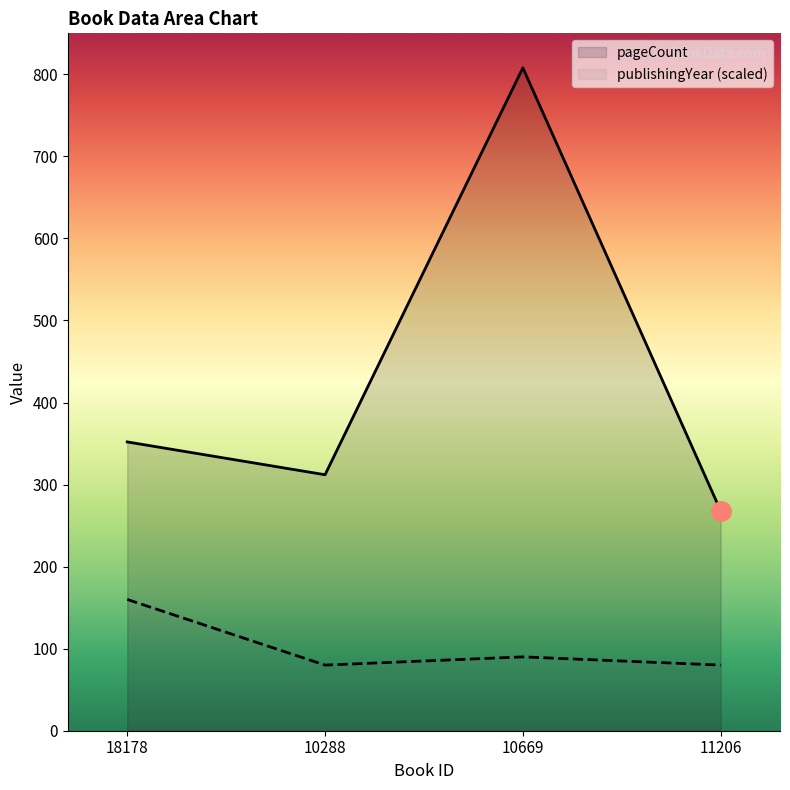

Which series has the widest spread of values?

pageCount